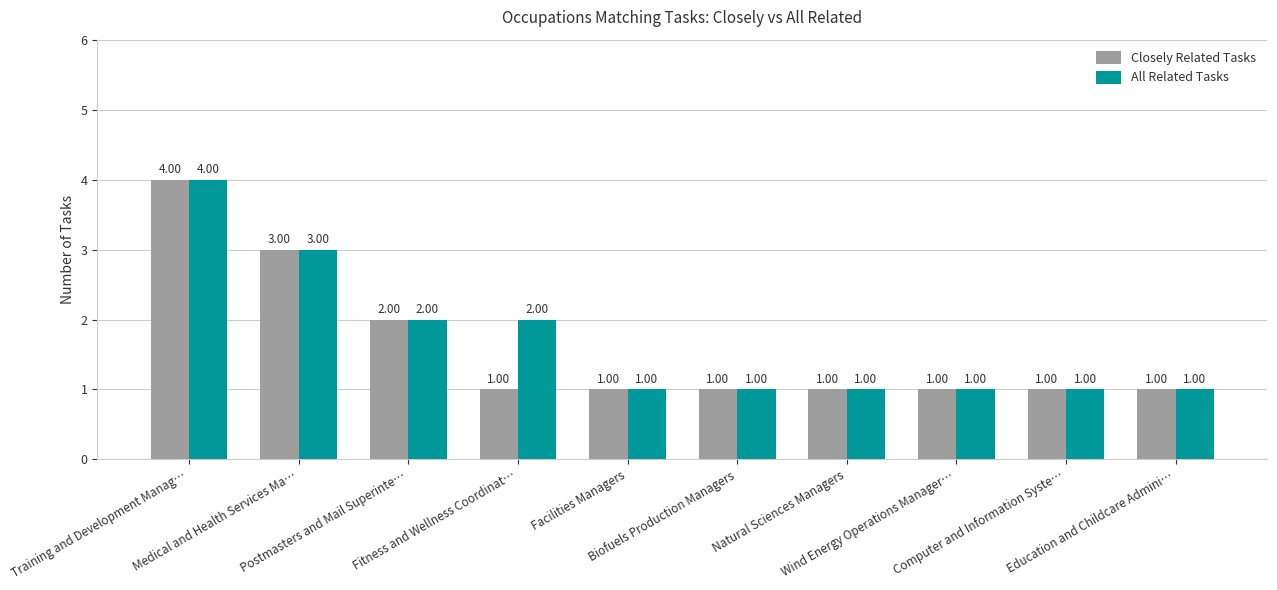

Is the value of Closely Related Tasks at Natural Sciences Managers greater than the value of All Related Tasks at Training and Development Manag…?

No